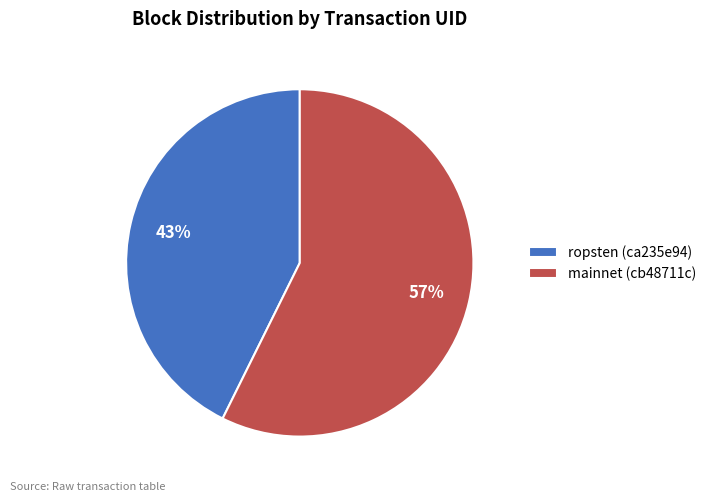

Is the sum of ropsten (ca235e94) and mainnet (cb48711c) greater than half?

Yes